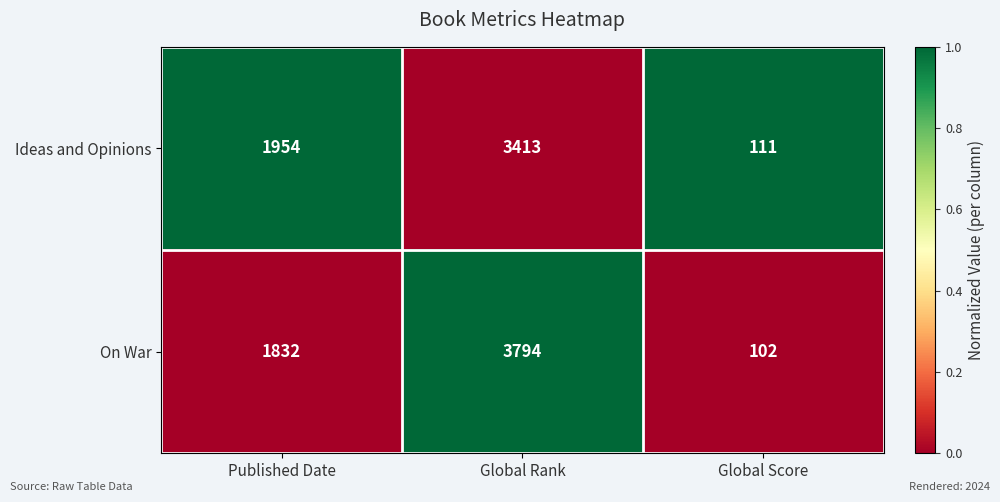

Reading left to right, what are all the values shown in this chart?

Ideas and Opinions: 1954	3413	111
On War: 1832	3794	102